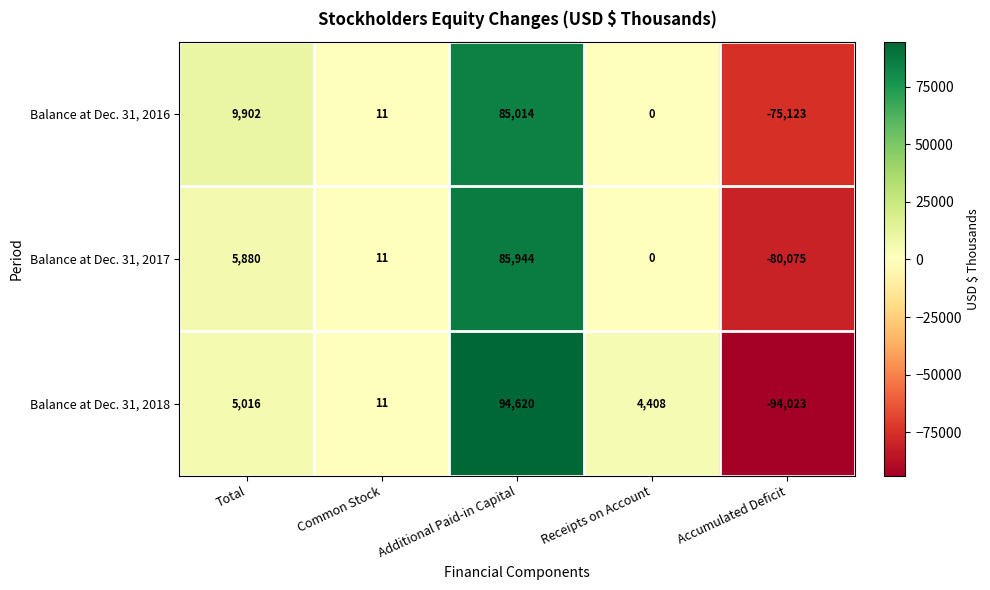

Where is Balance at Dec. 31, 2018 nearest to the value 298?

Common Stock